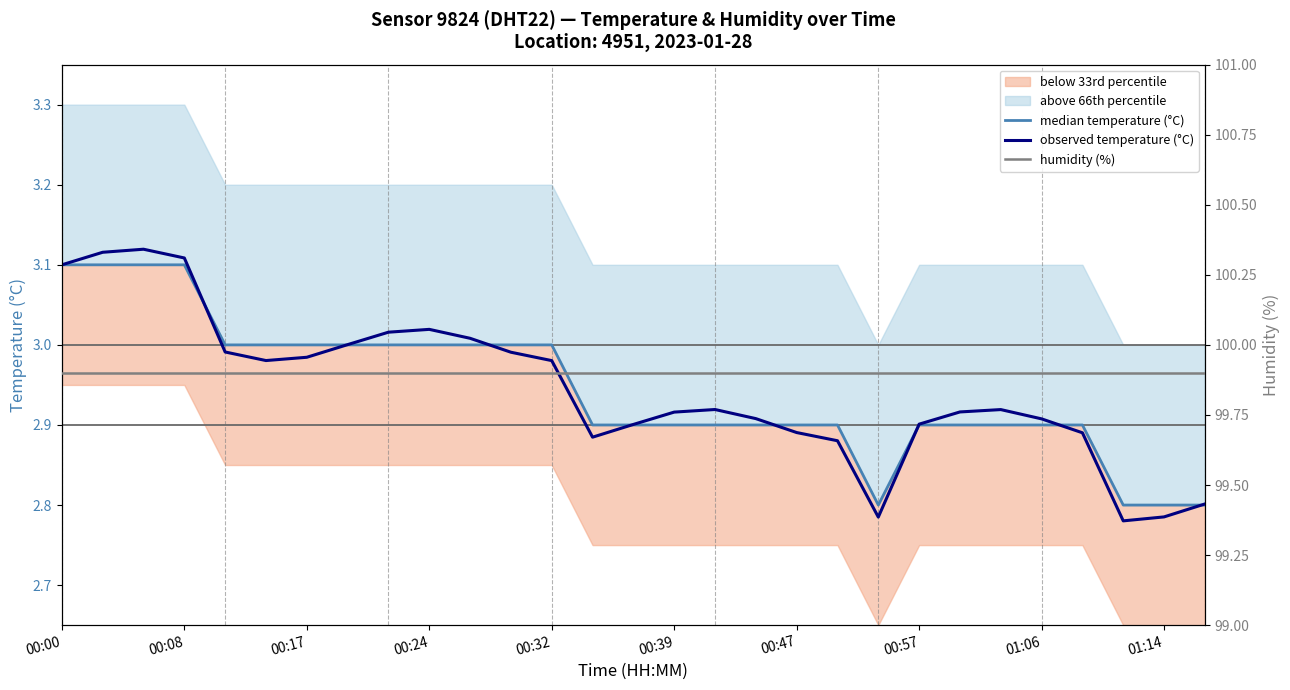

The value of observed temperature (°C) at 00:17 is 0.9. True or false?

False